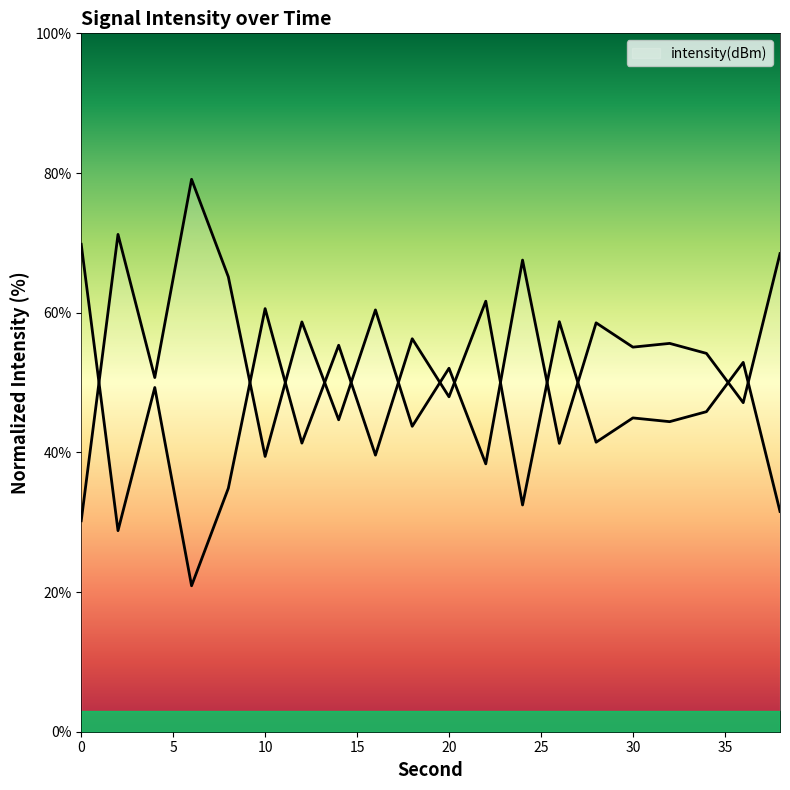

Where does the data first go above 55?

2